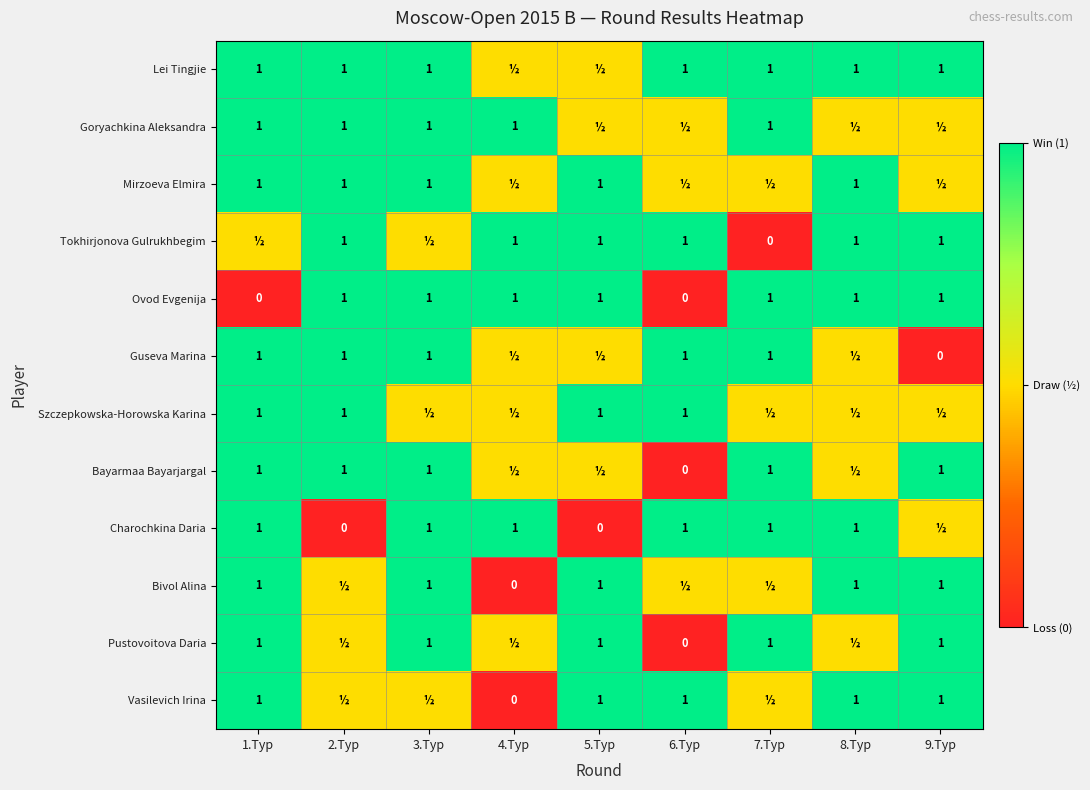

What is the sum of the Bayarmaa Bayarjargal values at 2.Tур and 1.Tур?

2.0